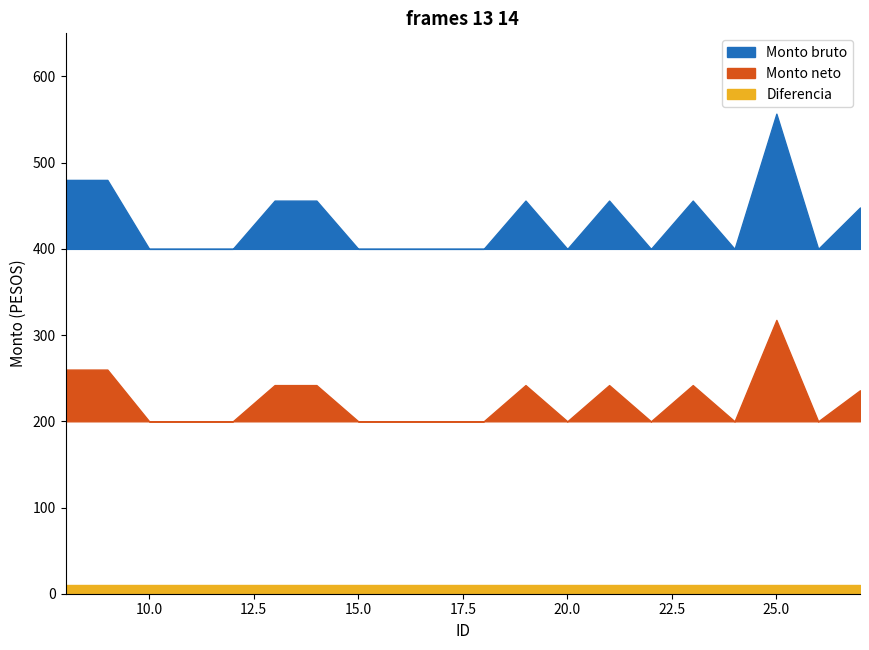

Which series has the largest total across all categories?

Monto bruto